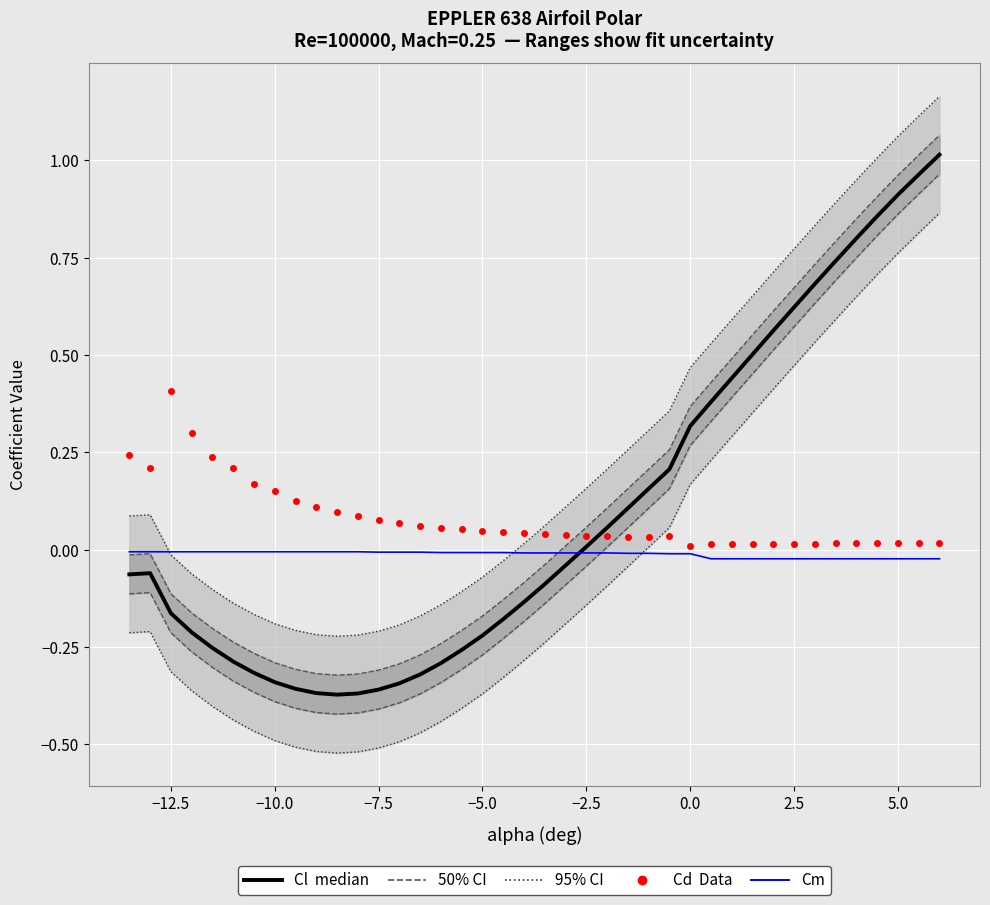

After their last crossing, which series has the higher values: Cl (median) or Cm?

Cl (median)